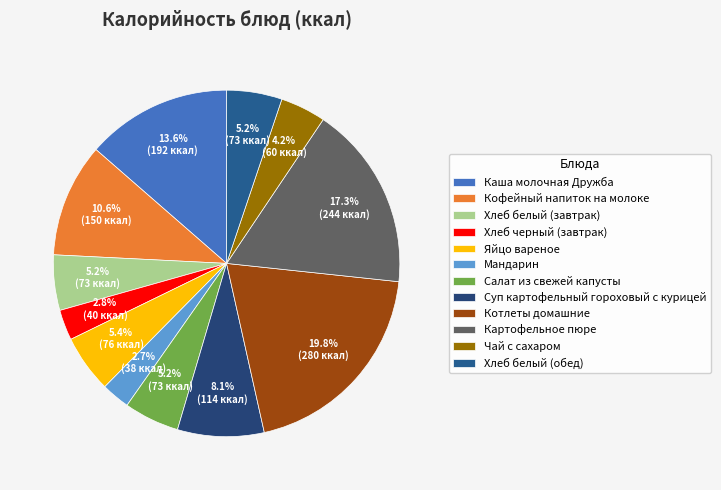

What percentage do Хлеб черный (завтрак) and Картофельное пюре together represent?

20.1%